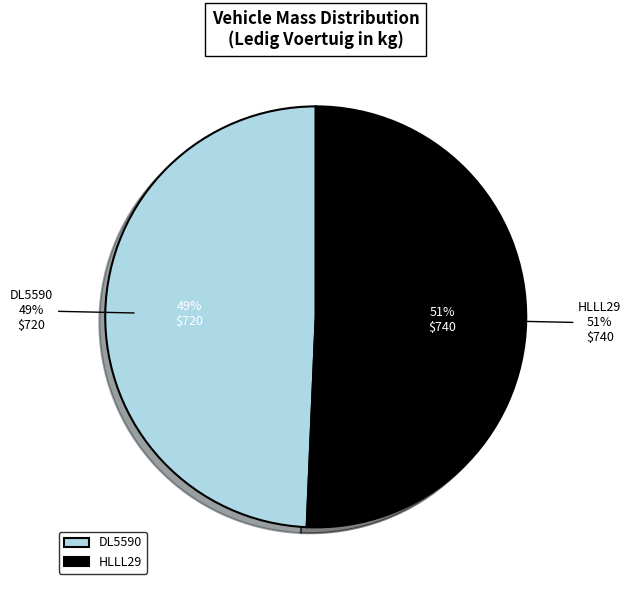

Count the number of slices in the pie.

2